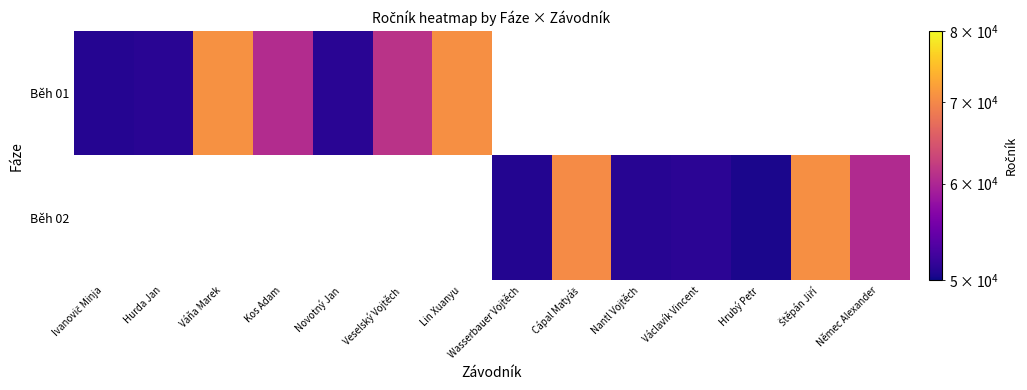

Rank the series by their average value, from highest to lowest.

Běh 01, Běh 02